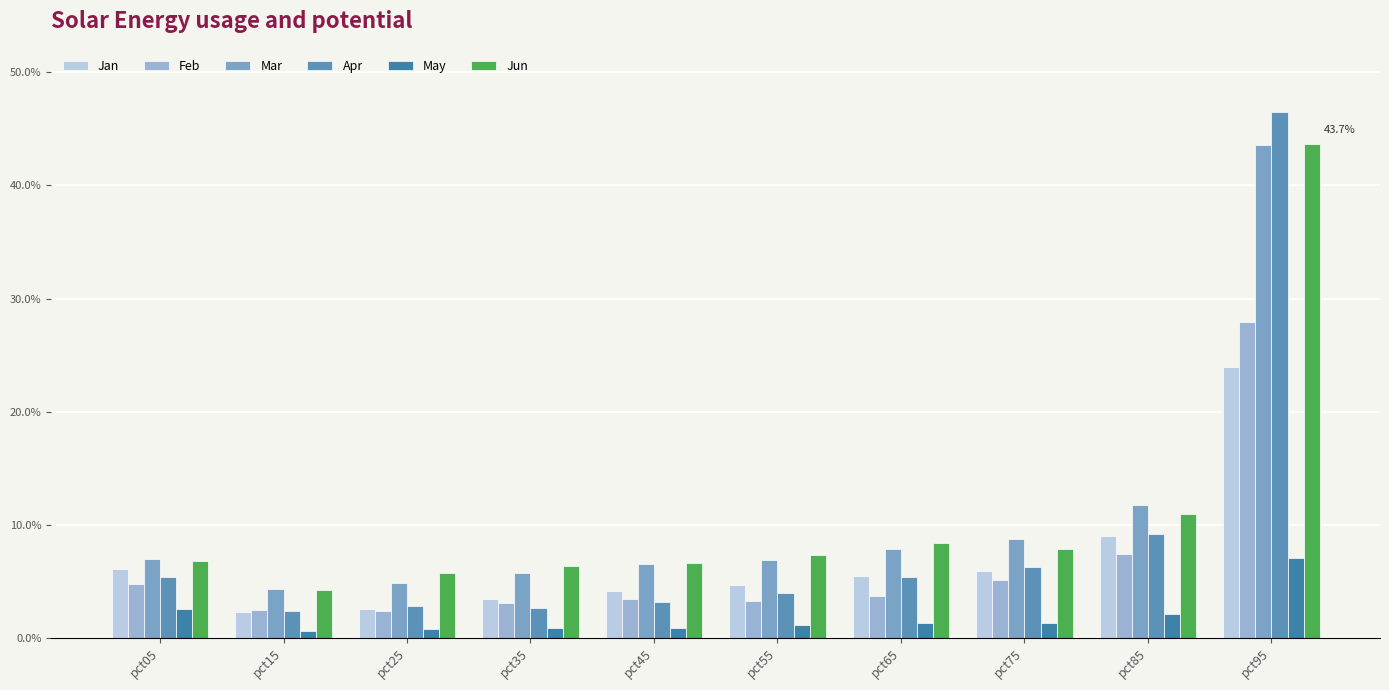

Are the bars horizontal?

No